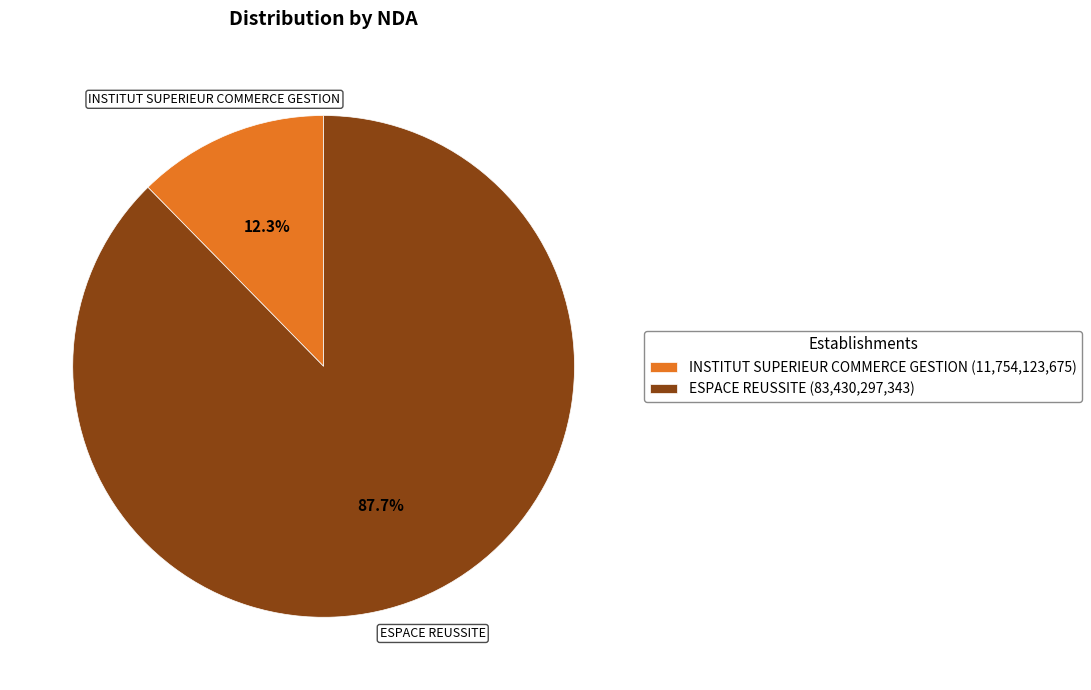

What is the smallest slice in the pie chart?

INSTITUT SUPERIEUR COMMERCE GESTION